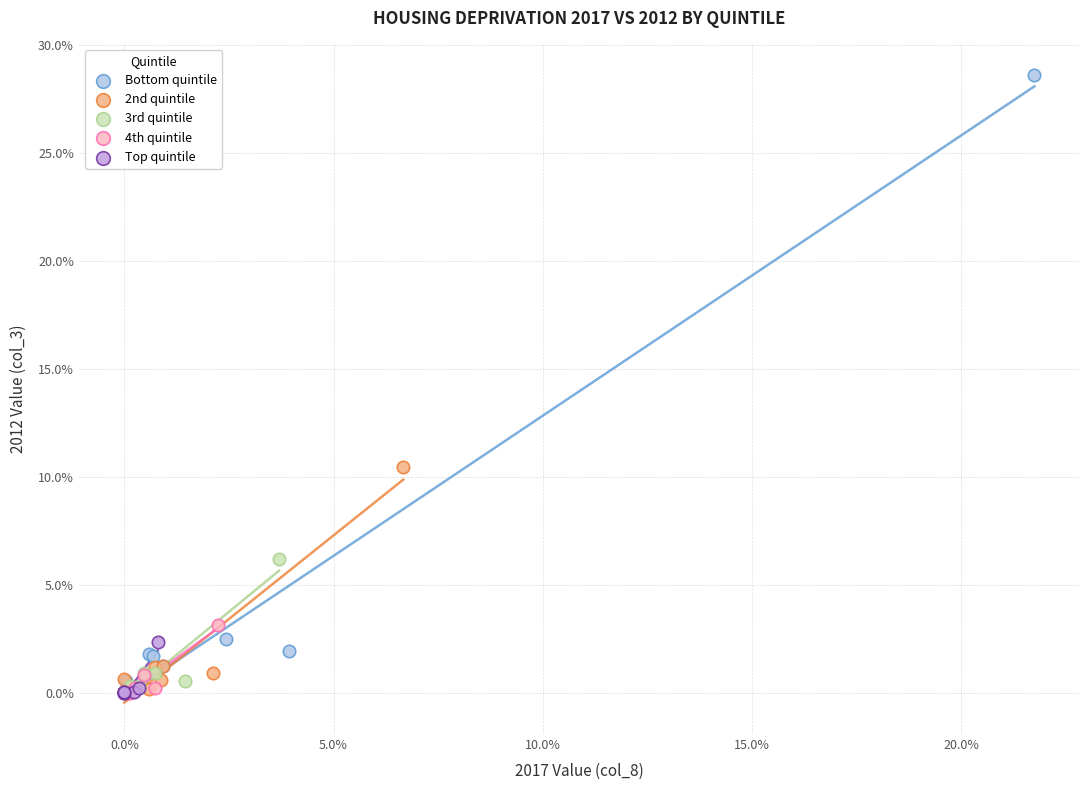

What are all the series names shown in the legend?

Bottom quintile, 2nd quintile, 3rd quintile, 4th quintile, Top quintile